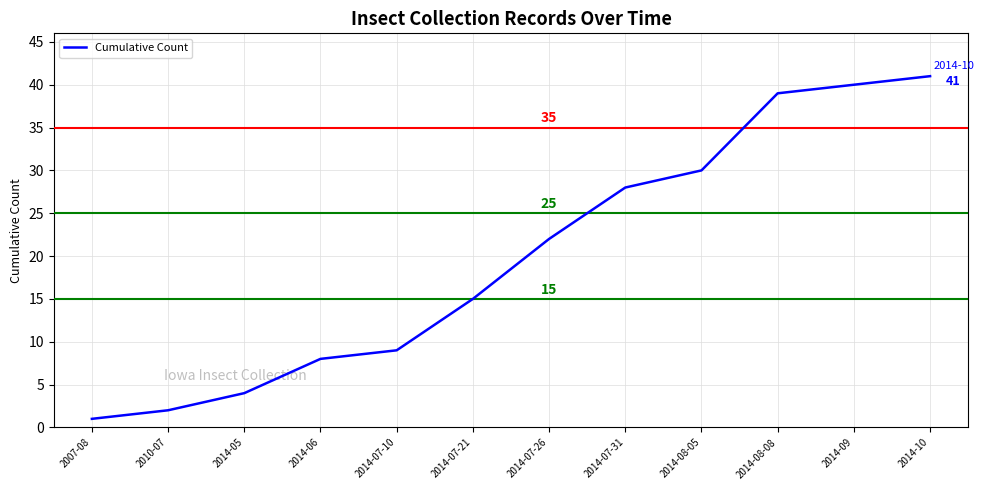

What is the difference between the maximum and second lowest values?

39